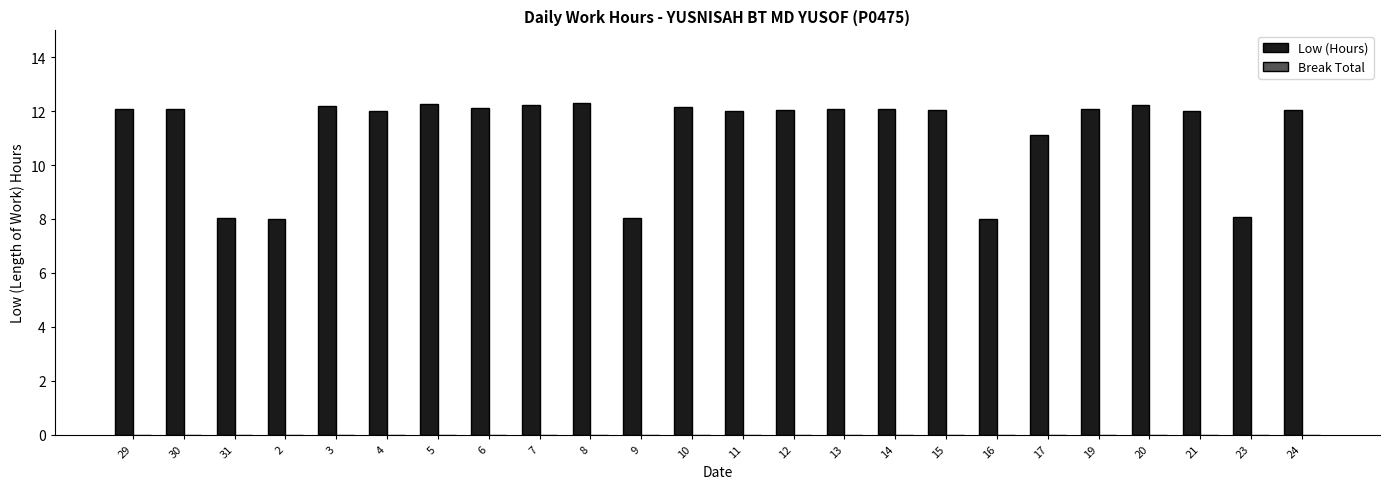

What is the sum of all values?

269.3